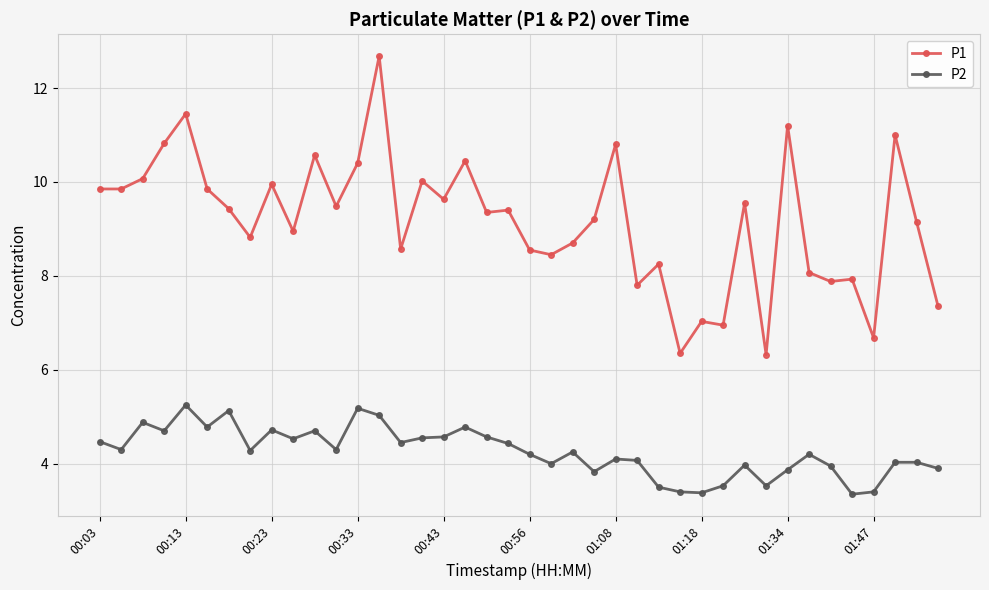

True or false: P1 and P2 cross at least once.

False